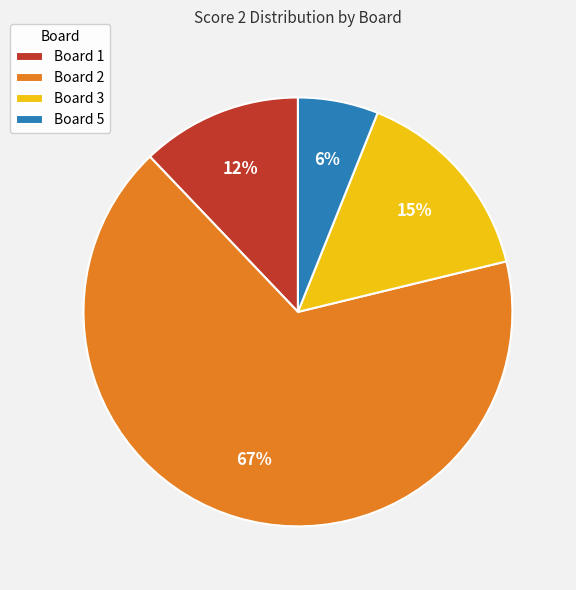

Which slice is the largest?

Board 2